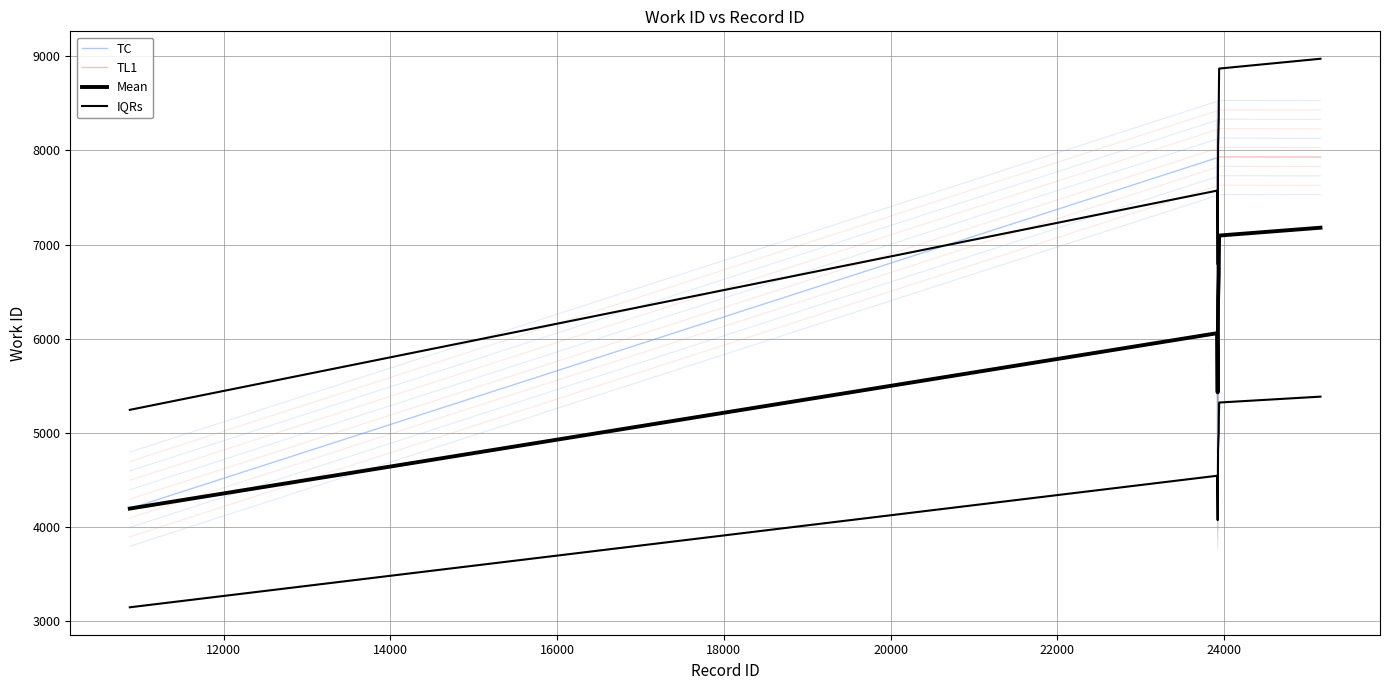

At which category does the data reach its first local valley?

23922